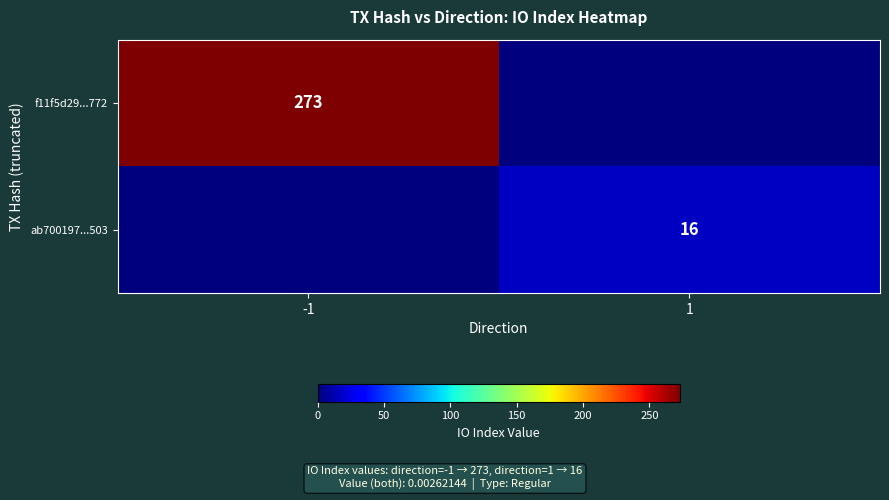

Is the value of f11f5d29...772 at -1 greater than the value of ab700197...503 at 1?

Yes